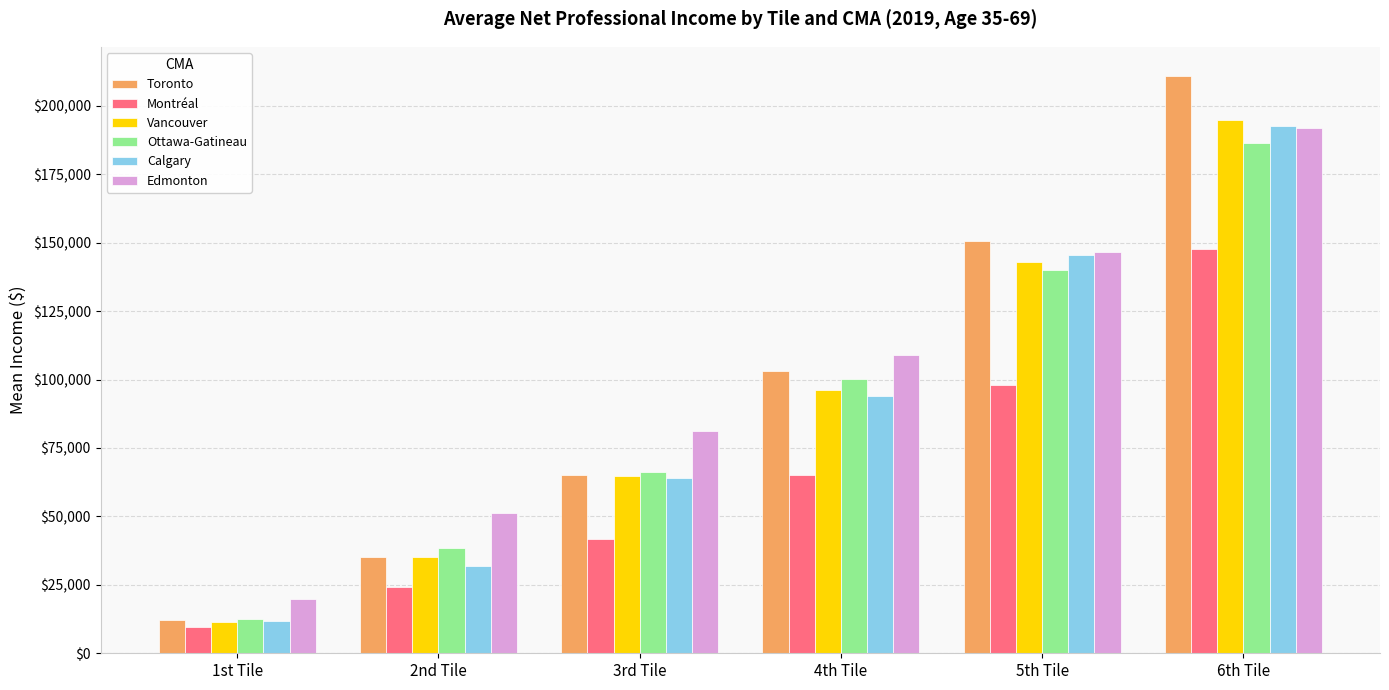

Reading left to right, transcribe all the data shown in this chart.

Toronto: 1st Tile=11985	2nd Tile=35225	3rd Tile=65250	4th Tile=103045	5th Tile=150765	6th Tile=210985
Montréal: 1st Tile=9430	2nd Tile=24100	3rd Tile=41580	4th Tile=65050	5th Tile=97820	6th Tile=147515
Vancouver: 1st Tile=11450	2nd Tile=35335	3rd Tile=64730	4th Tile=96075	5th Tile=142855	6th Tile=194665
Ottawa-Gatineau: 1st Tile=12645	2nd Tile=38330	3rd Tile=66365	4th Tile=100150	5th Tile=140100	6th Tile=186475
Calgary: 1st Tile=11830	2nd Tile=31710	3rd Tile=63880	4th Tile=93945	5th Tile=145515	6th Tile=192760
Edmonton: 1st Tile=19915	2nd Tile=51390	3rd Tile=81335	4th Tile=108800	5th Tile=146555	6th Tile=191940